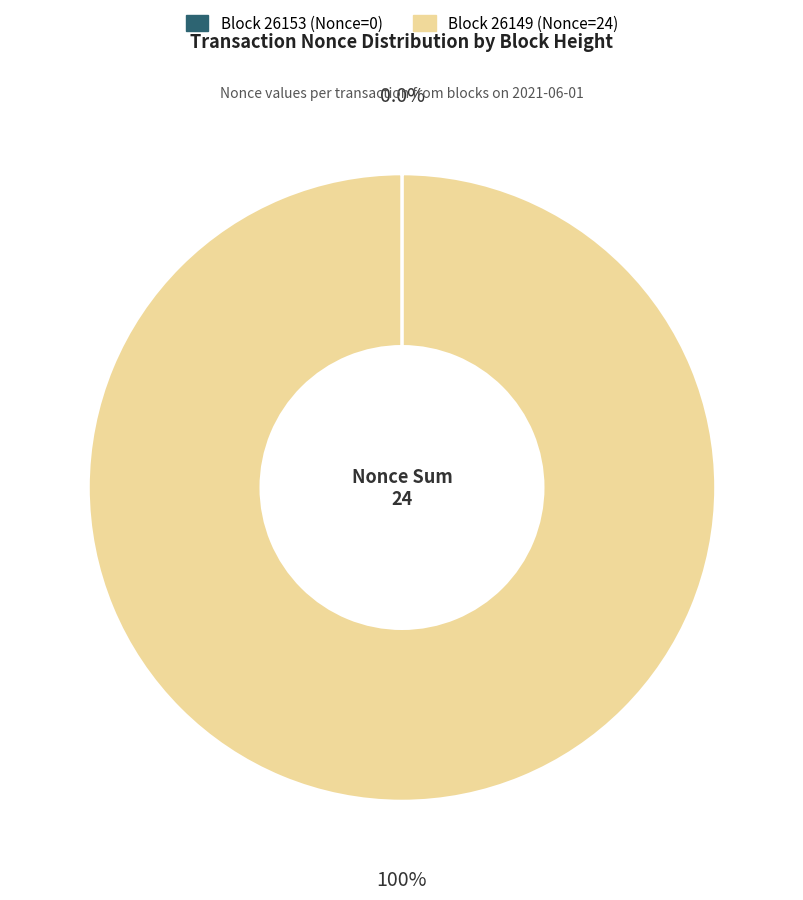

Does any single category account for the majority?

Yes